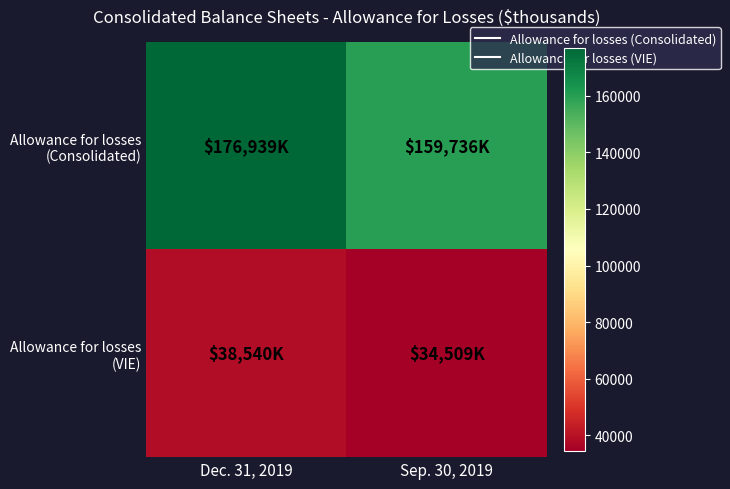

At which category is the sum across all series the highest?

Dec. 31, 2019